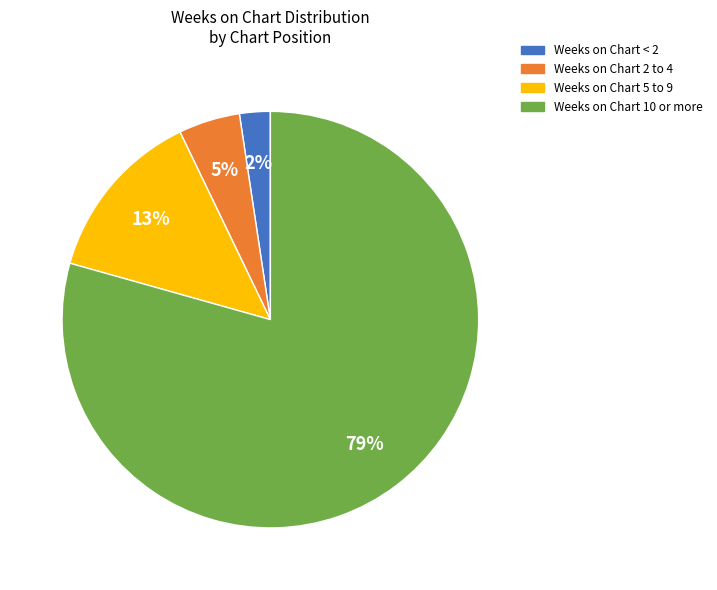

To the nearest percent, what is the combined percentage of Weeks on Chart 10 or more and Weeks on Chart 5 to 9?

93%